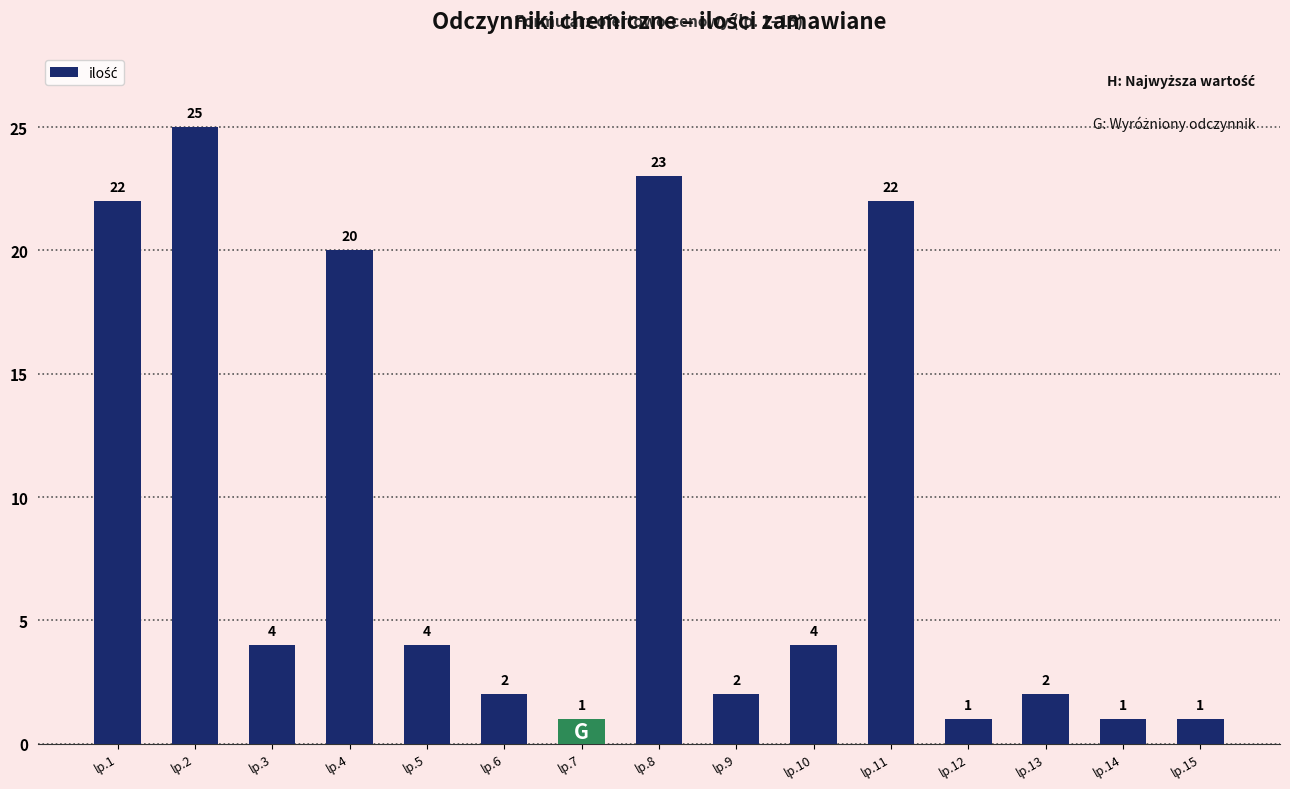

Reading right to left, list all the values displayed in this chart.

lp.15=1	lp.14=1	lp.13=2	lp.12=1	lp.11=22	lp.10=4	lp.9=2	lp.8=23	lp.7=1	lp.6=2	lp.5=4	lp.4=20	lp.3=4	lp.2=25	lp.1=22